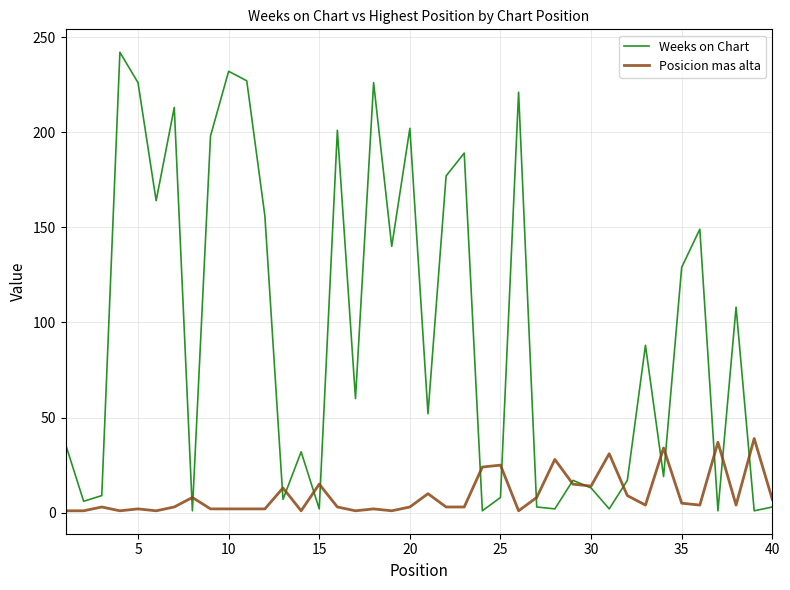

Which series ends up on top after the final intersection of Weeks on Chart and Posicion mas alta?

Posicion mas alta